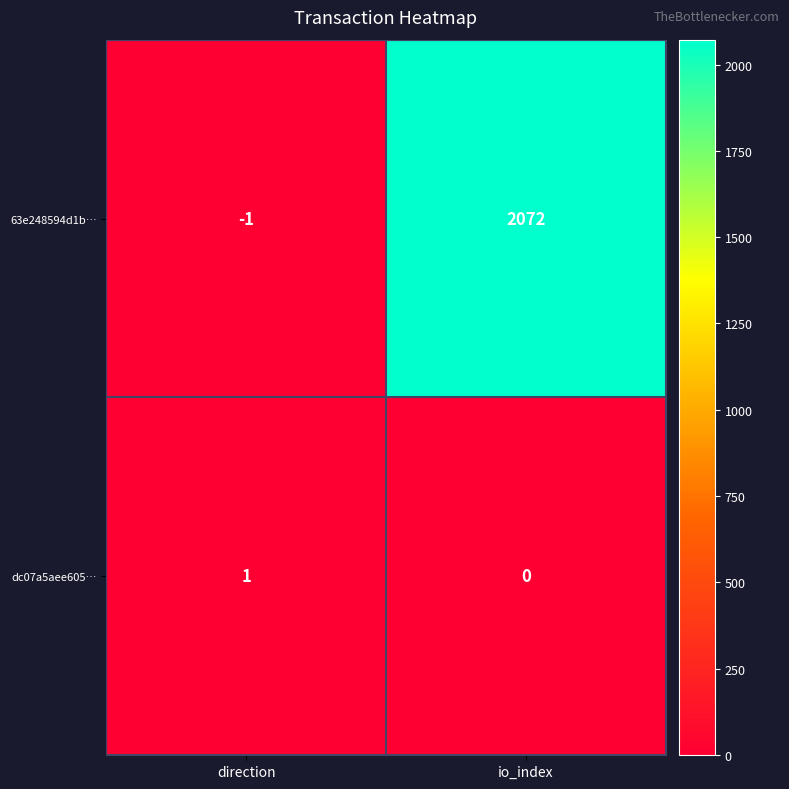

What is the sum of the 63e248594d1b… values at io_index and direction?

2071